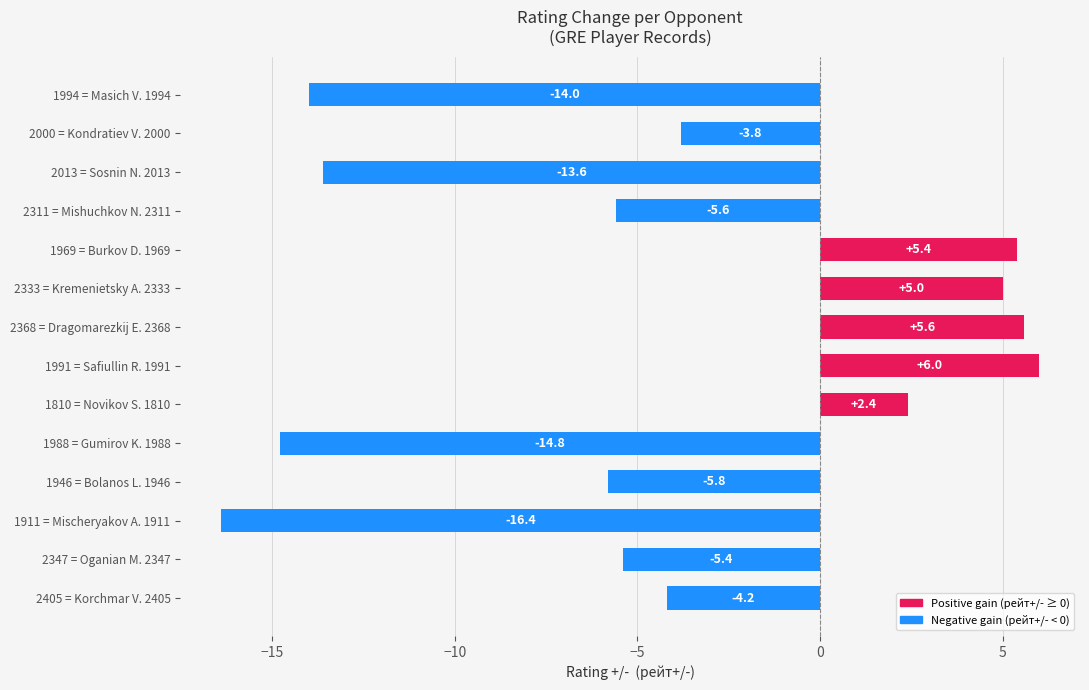

Reading top to bottom, what are all the values shown in this chart?

-14.0	-3.8	-13.6	-5.6	5.4	5.0	5.6	6.0	2.4	-14.8	-5.8	-16.4	-5.4	-4.2